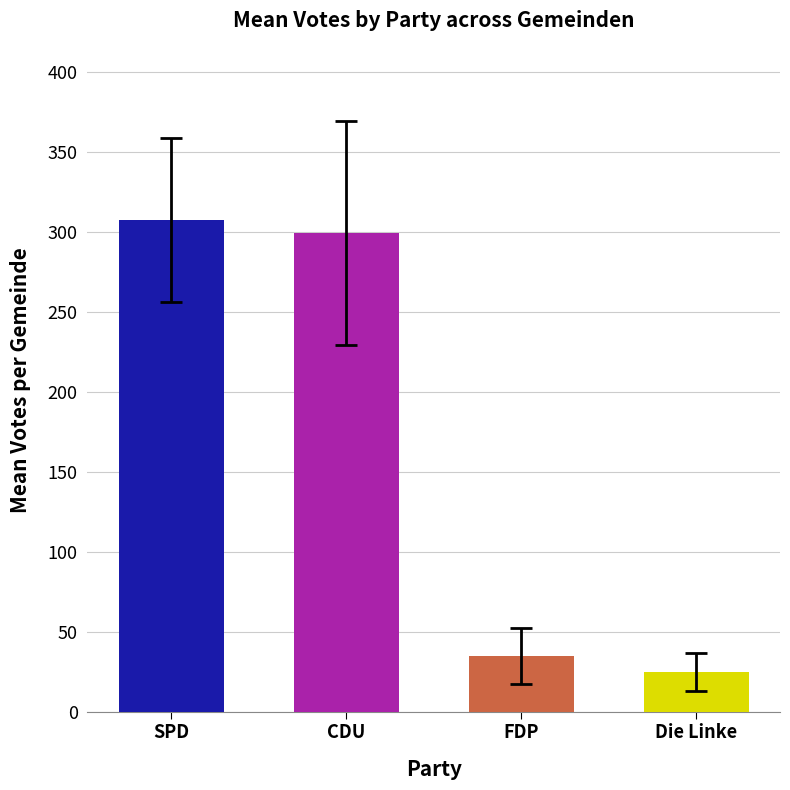

Is it true that FDP equals 50 at Gemeinde 5?

False